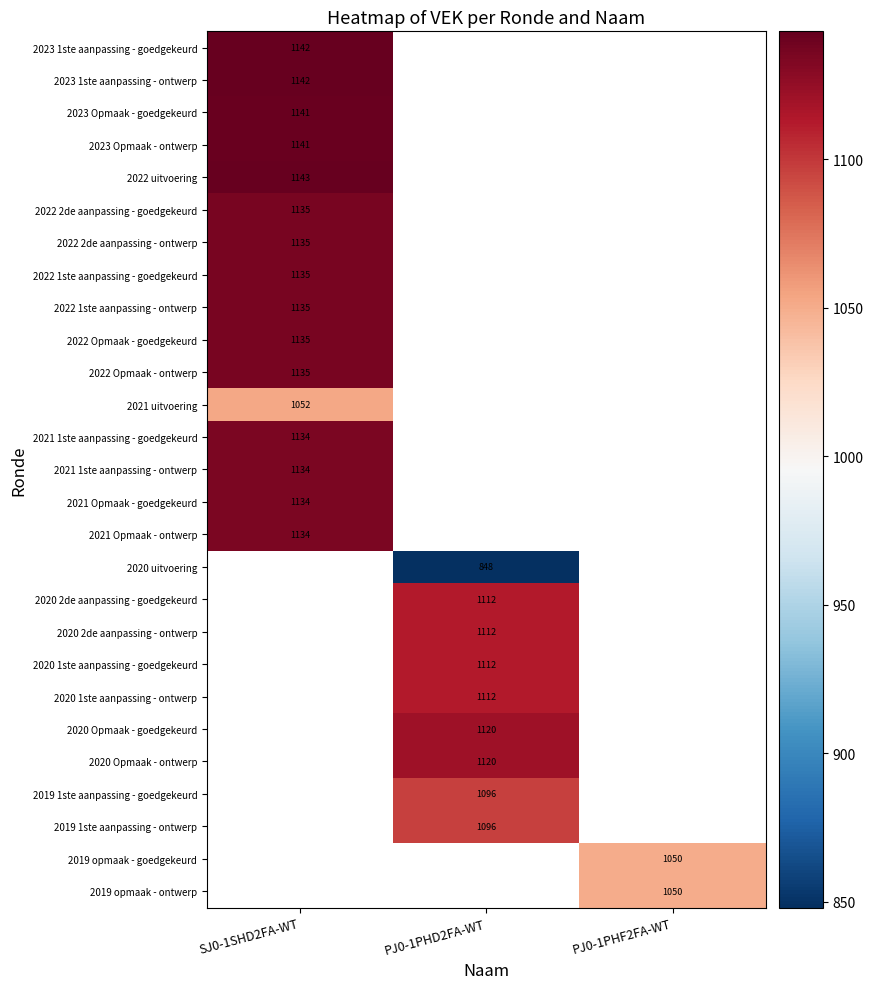

The value of 2020 Opmaak - goedgekeurd at PJ0-1PHD2FA-WT is 1944. True or false?

False